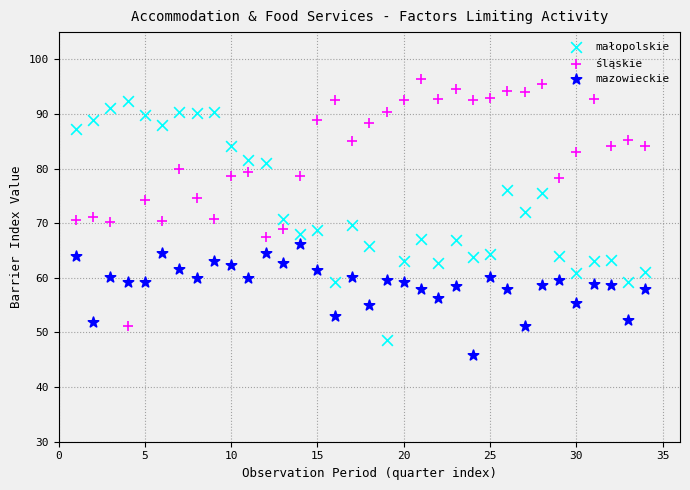

Which series reaches the maximum Y coordinate?

śląskie